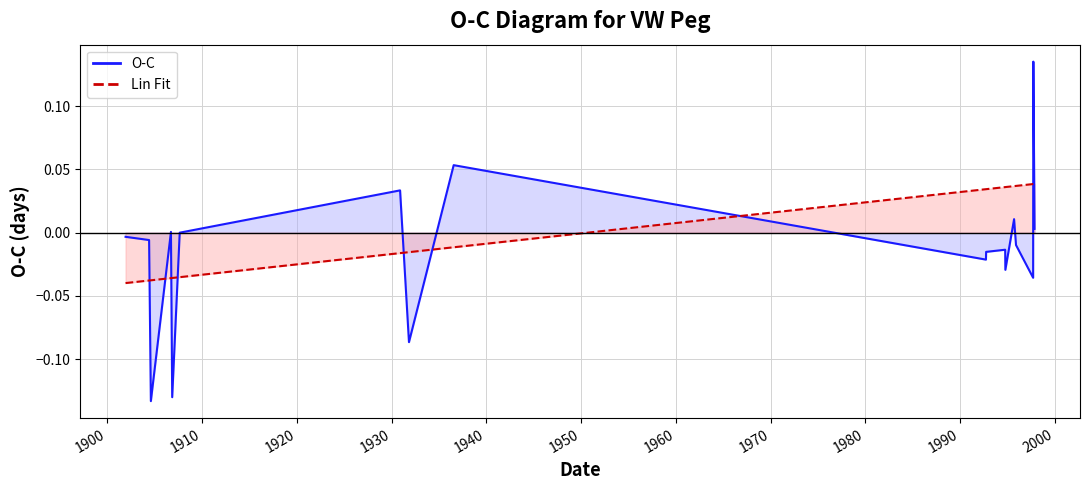

The value of O-C (line) at 20 is 0.0. True or false?

False